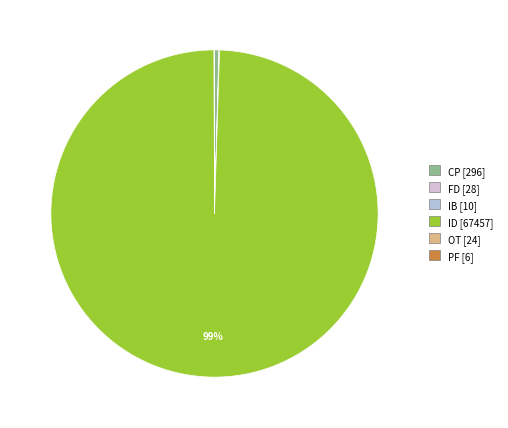

The CP slice represents 0% of the pie. True or false?

True